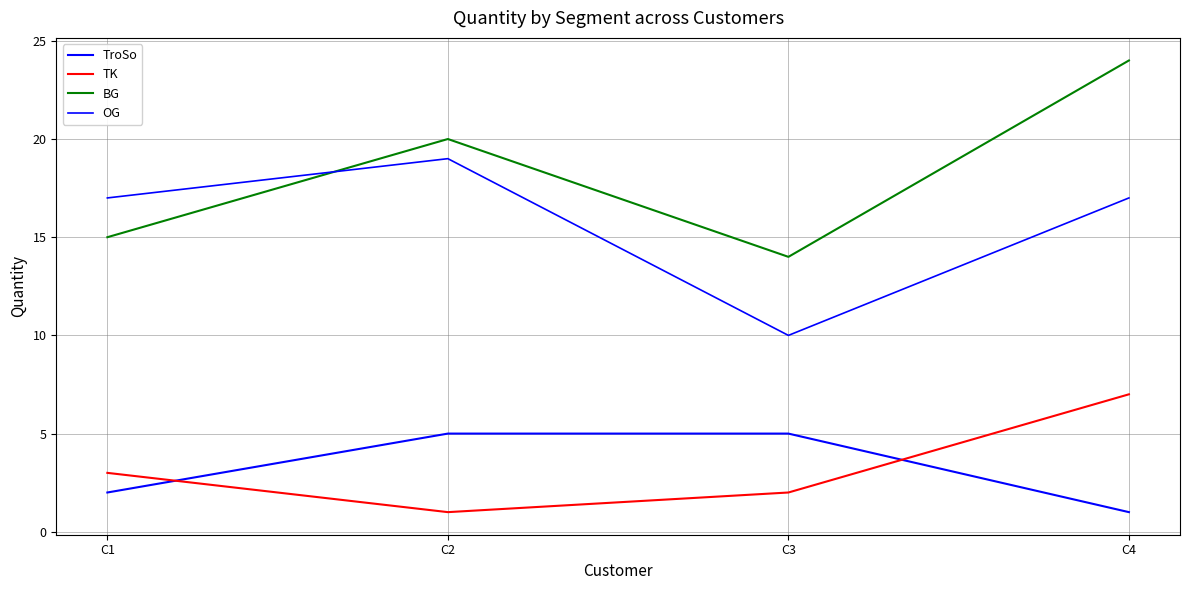

Does the chart have visible grid lines?

Yes